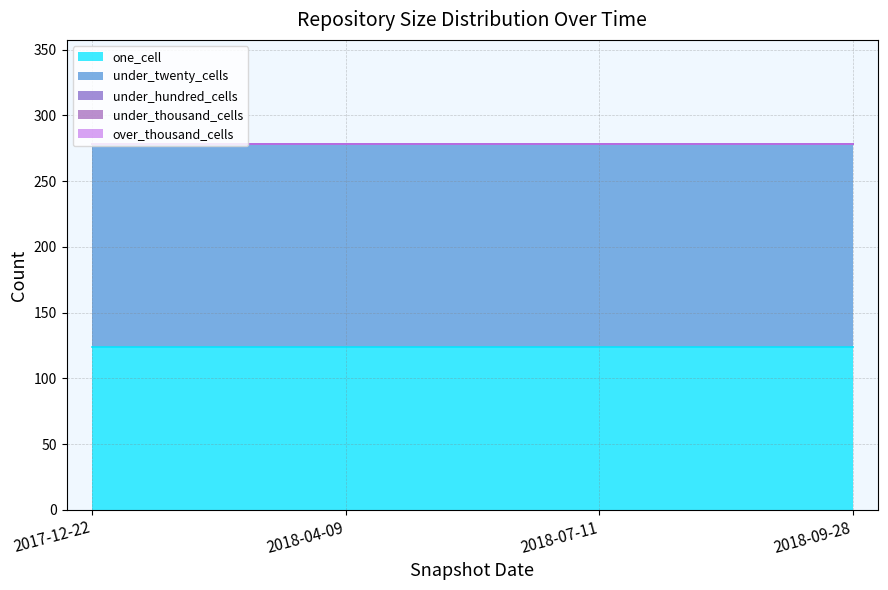

What is the total value across all series at 2018-04-09?

278